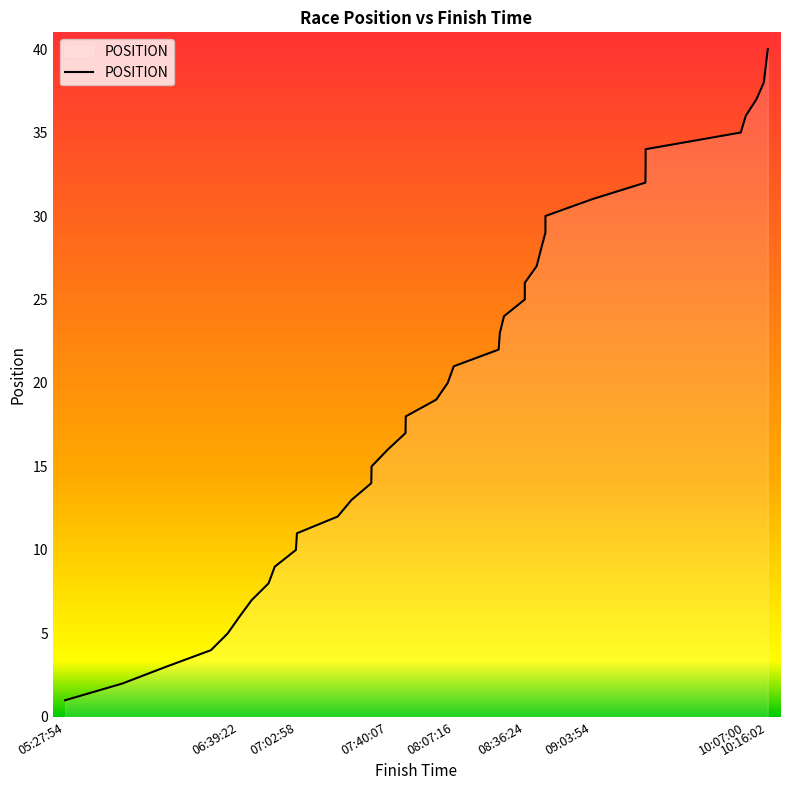

How many values exceed 21?

19